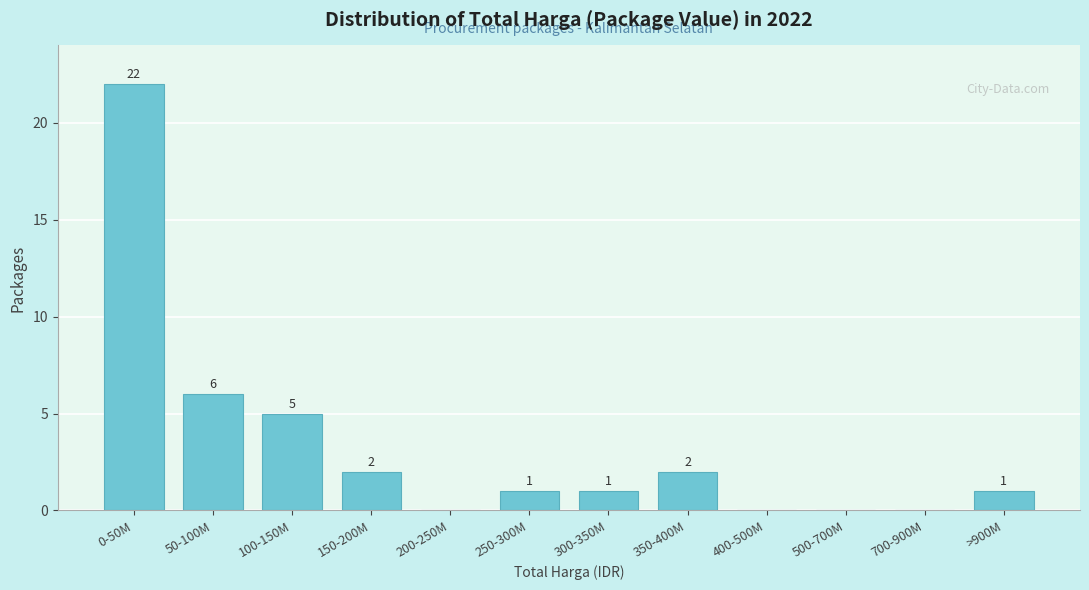

Reading left to right, extract all data points from this chart.

0-50M=22	50-100M=6	100-150M=5	150-200M=2	200-250M=0	250-300M=1	300-350M=1	350-400M=2	400-500M=0	500-700M=0	700-900M=0	>900M=1